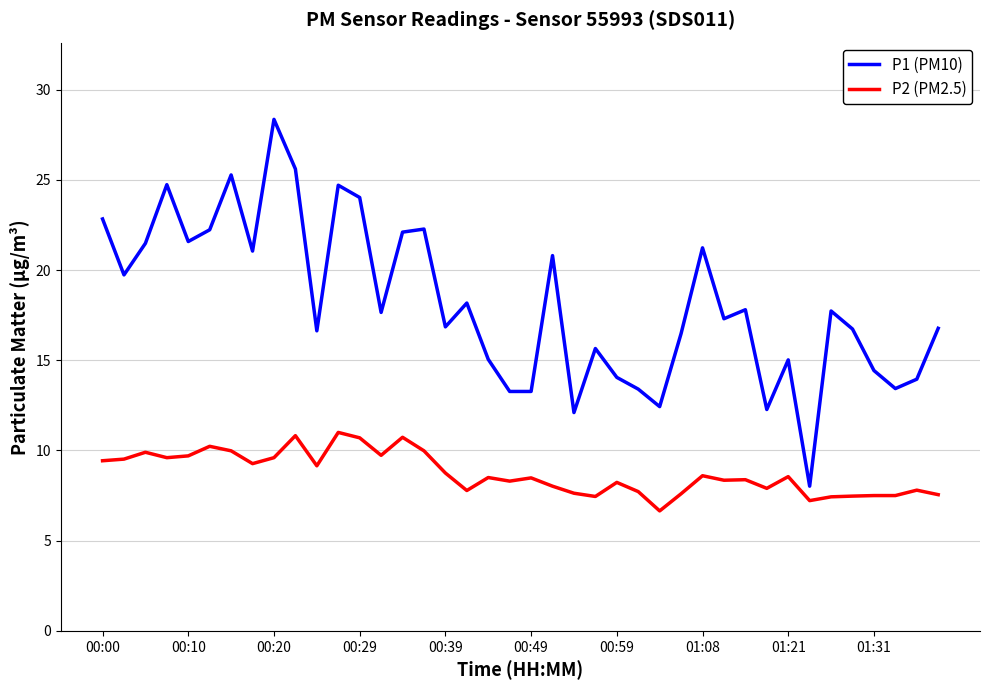

What is the difference between the maximum and minimum values in the P1 (PM10) series?

20.3